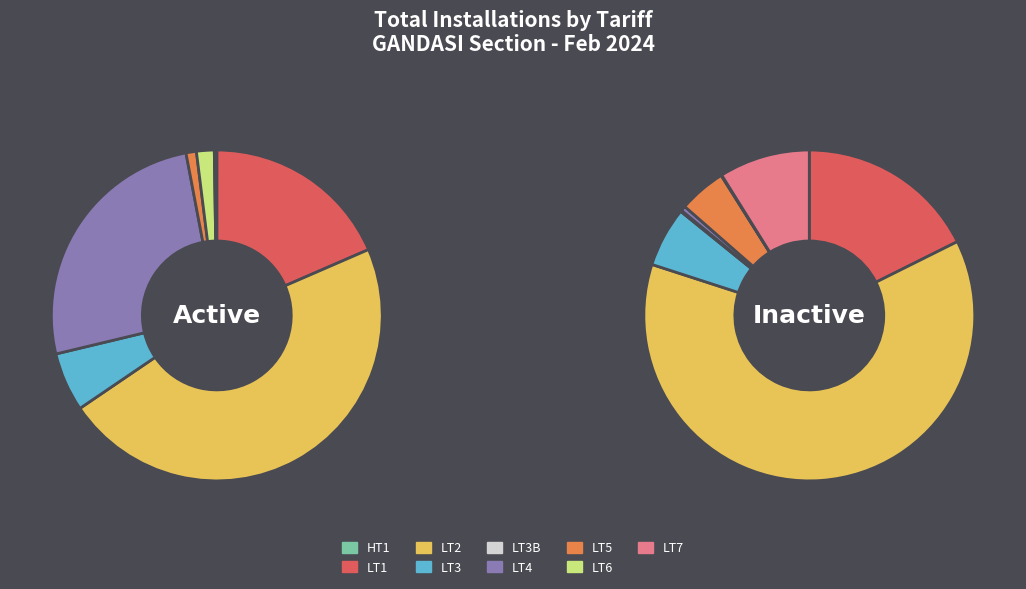

What percentage is NOT represented by LT3B?

100.0%